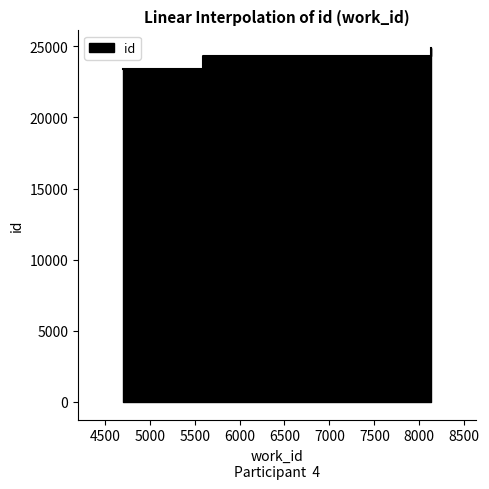

How many series are shown in this chart?

1